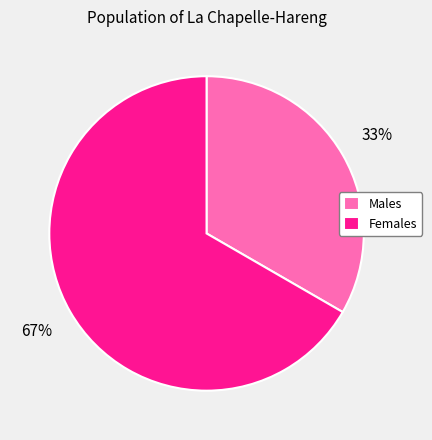

Rank the categories by value from lowest to highest.

Males, Females